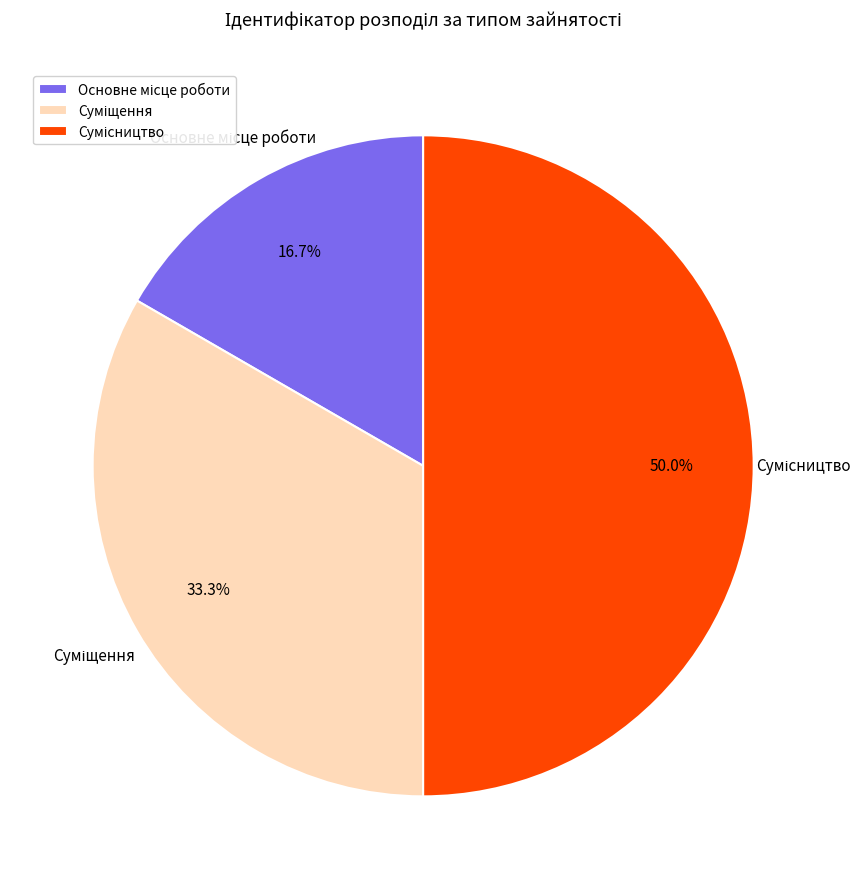

What is the largest slice in the pie chart?

Сумісництво